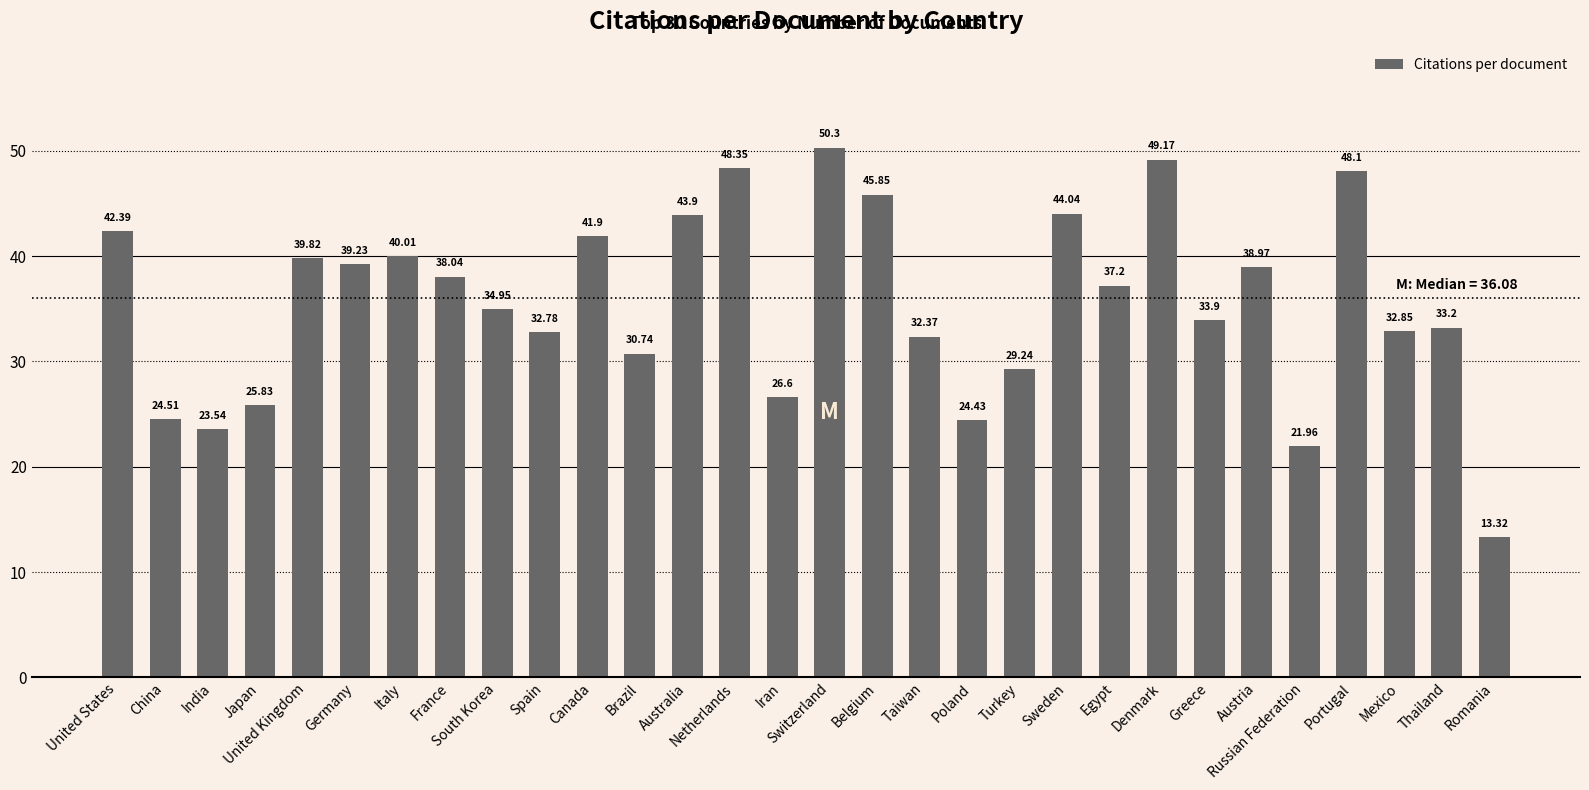

What is the difference between the values at Poland and Japan?

1.4